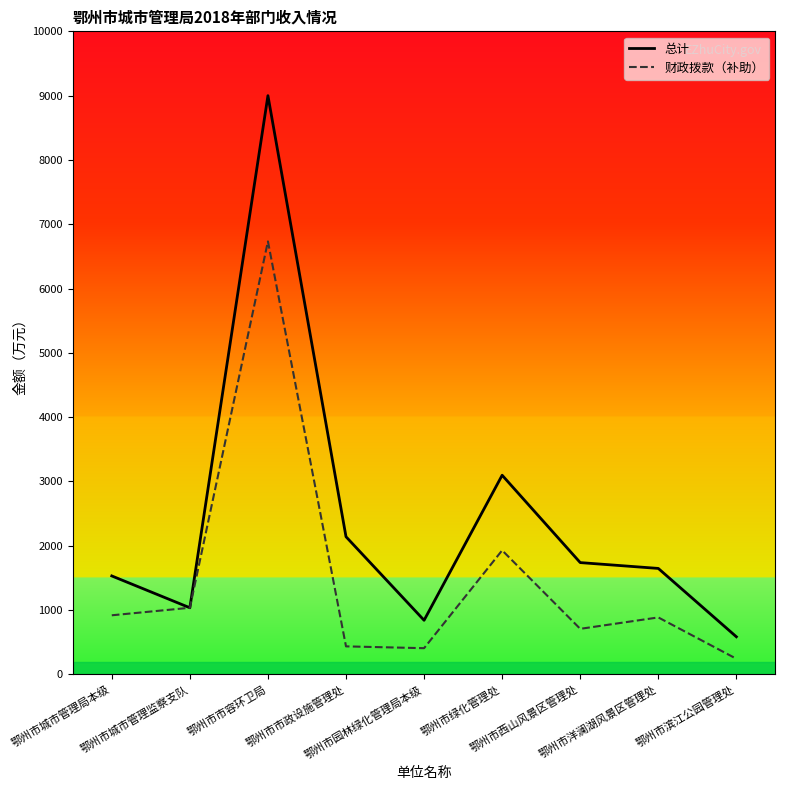

What is the difference between the maximum and minimum values in the 总计 series?

8414.3